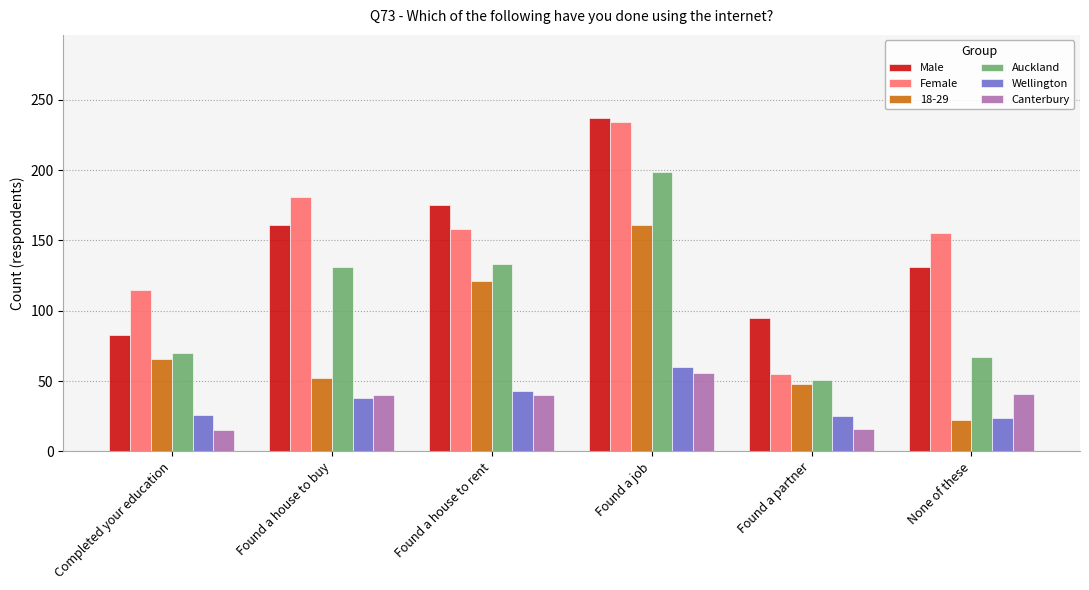

True or false: Female has a value of 95 at Found a partner.

False